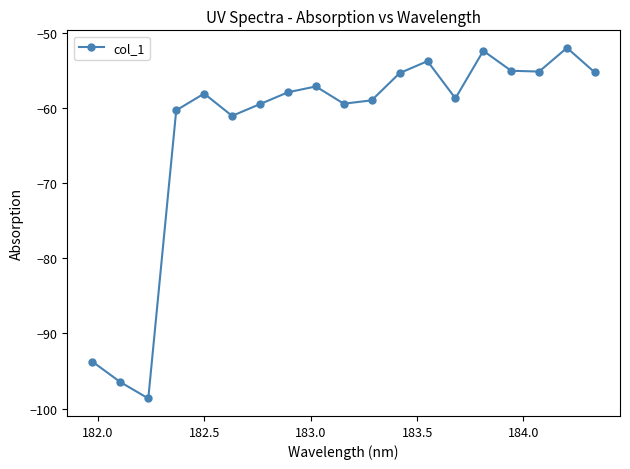

How many points are higher than both their immediate neighbors (excluding endpoints)?

5